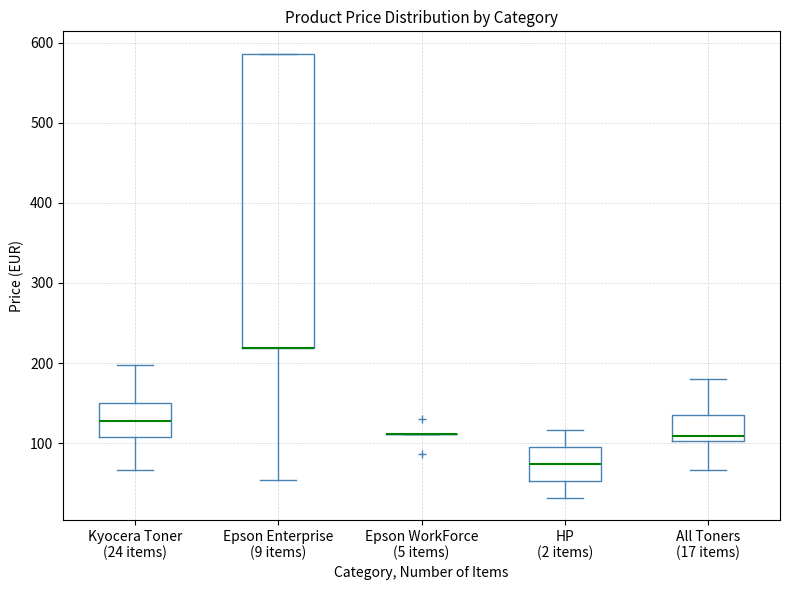

Reading left to right, transcribe this box plot: for each box, give where its median line is, the range the box spans, and where its two whiskers end, as read against the y-axis. The values are not printed on the chart, so give them approximately, as read against the axis.

Kyocera Toner (24 items): median 130, box 110 to 150, whiskers 70 to 200
Epson Enterprise (9 items): median 220 (drawn on the box's lower edge), box 220 to 590, whiskers 50 to 590
Epson WorkForce (5 items): box collapsed to a line at 110, whiskers 110 to 110
HP (2 items): median 70, box 50 to 100, whiskers 30 to 120
All Toners (17 items): median 110, box 100 to 140, whiskers 70 to 180